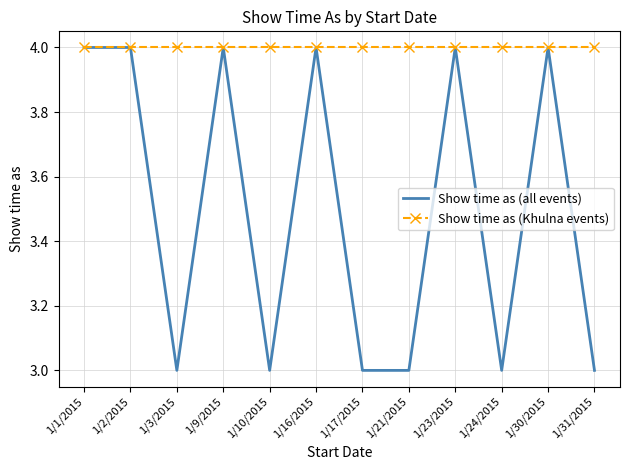

The Show time as (Khulna events) series shows 3 at 1/1/2015. True or false?

False